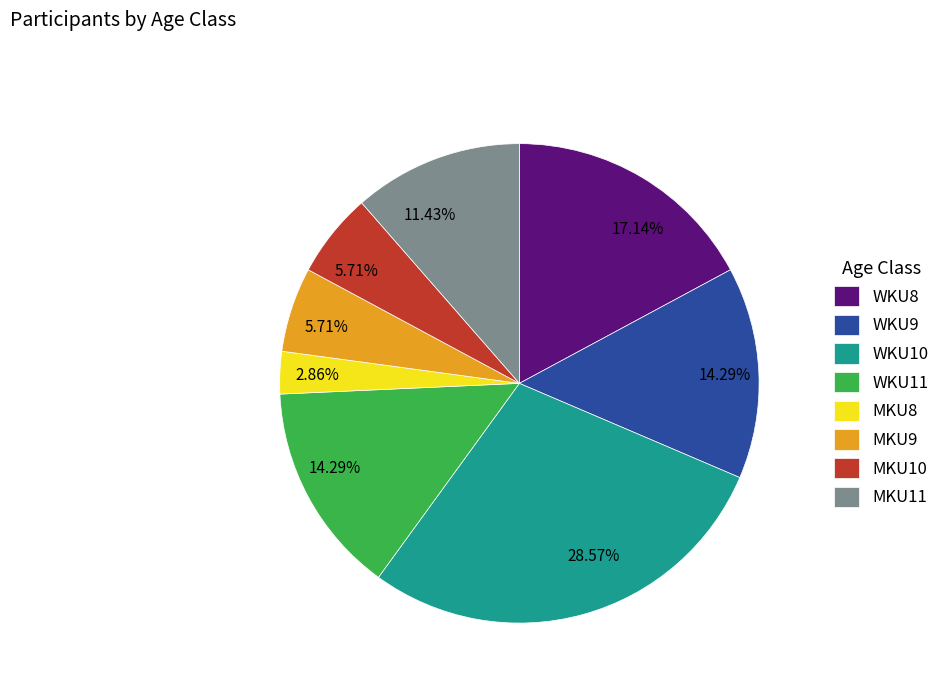

Is the sum of MKU10 and WKU9 greater than half?

No